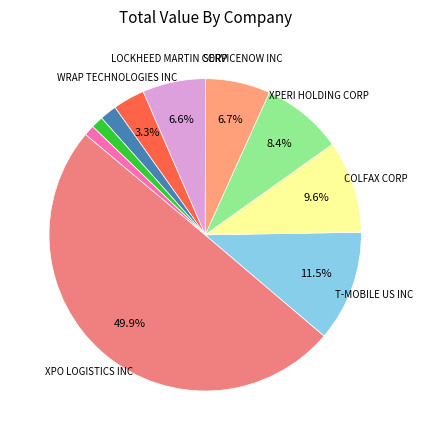

Count the number of slices in the pie.

10